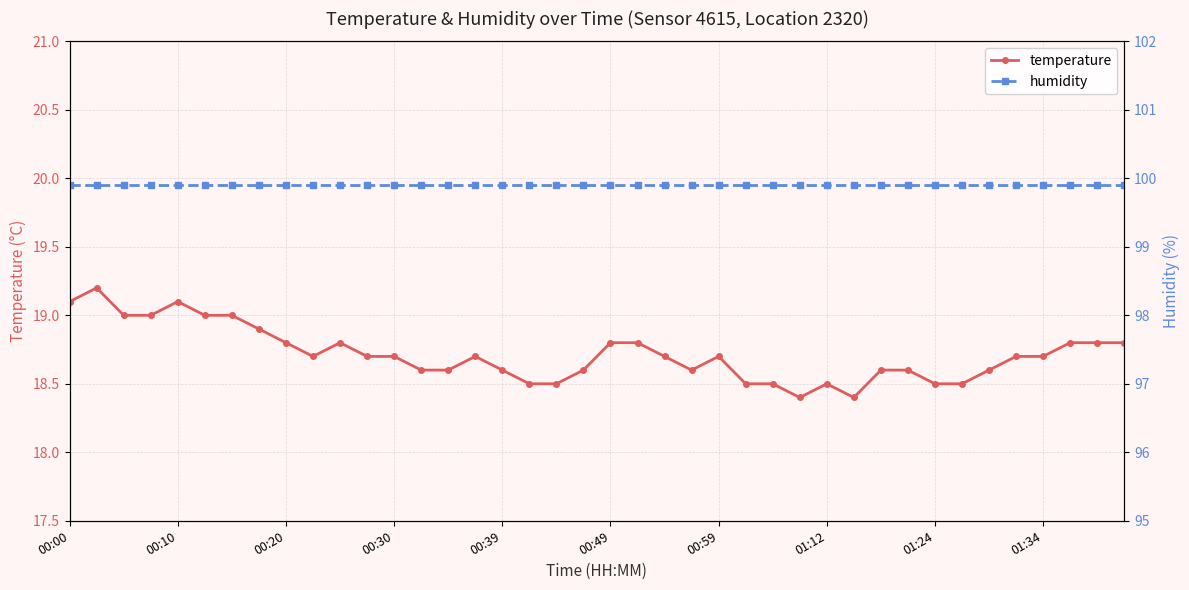

True or false: temperature and humidity intersect in this chart.

False